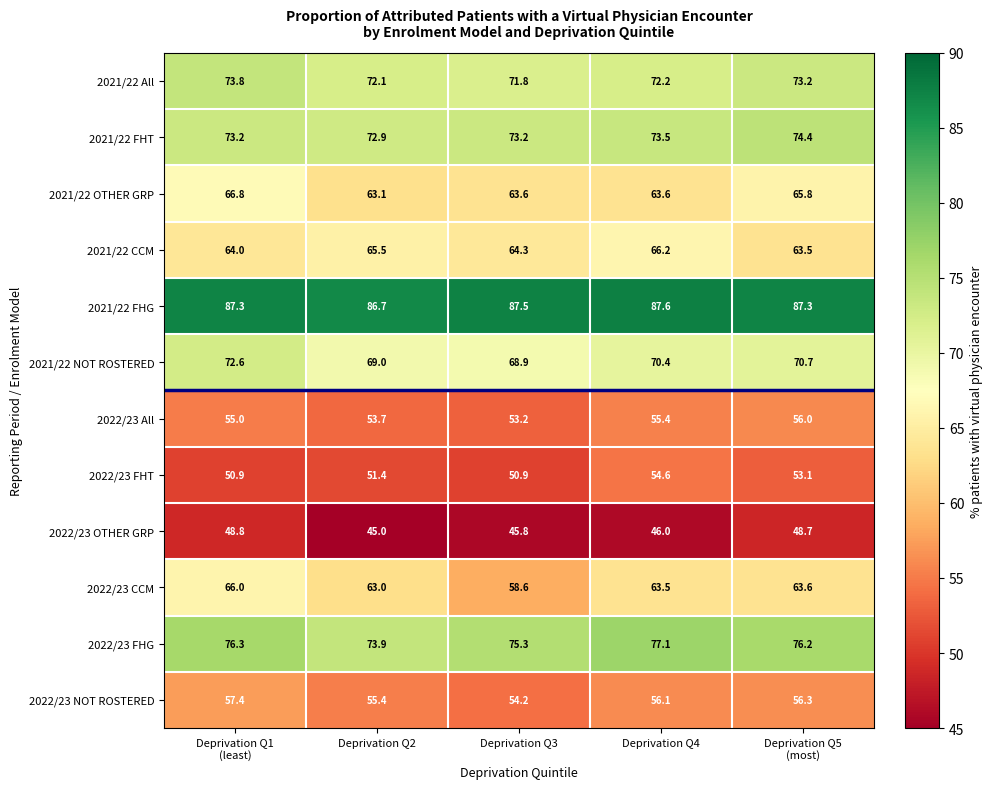

Which category has the highest value across all series?

Deprivation Q4